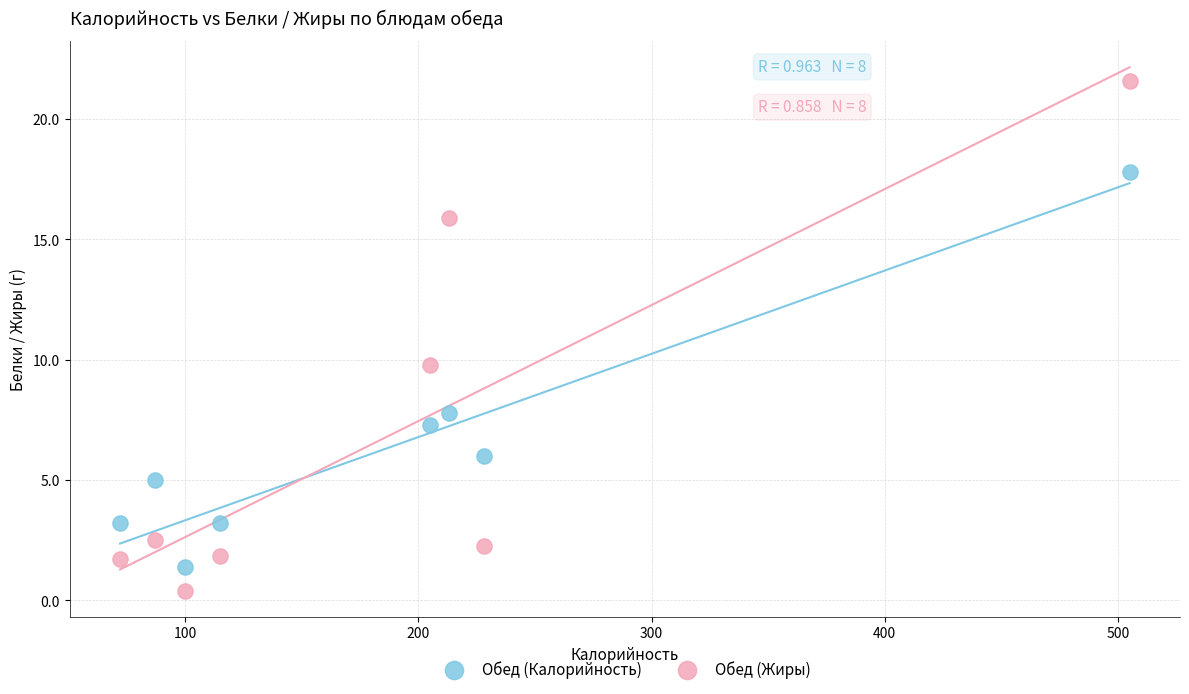

What are all the series names shown in the legend?

Обед (Калорийность), Обед (Жиры)